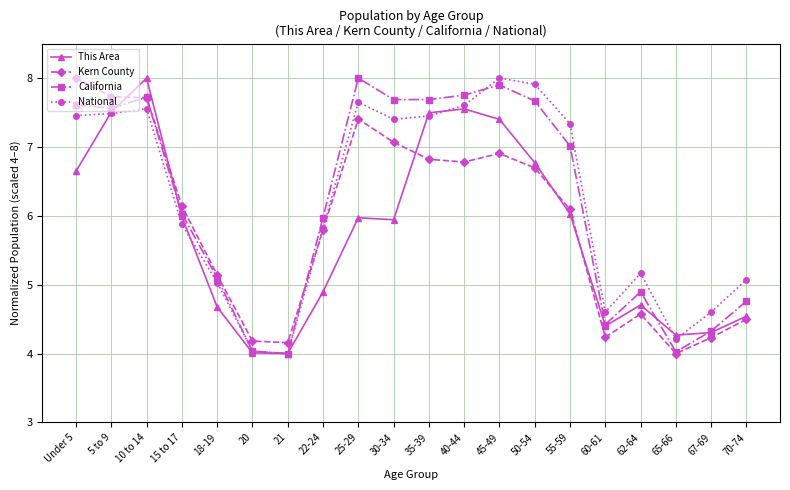

Rank the series at 25-29 from highest to lowest value.

California, National, Kern County, This Area